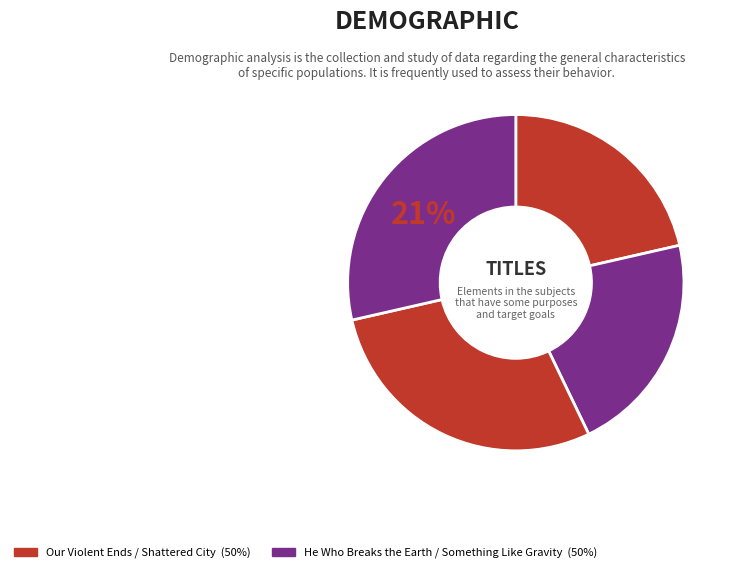

How many slices are in this pie chart?

4